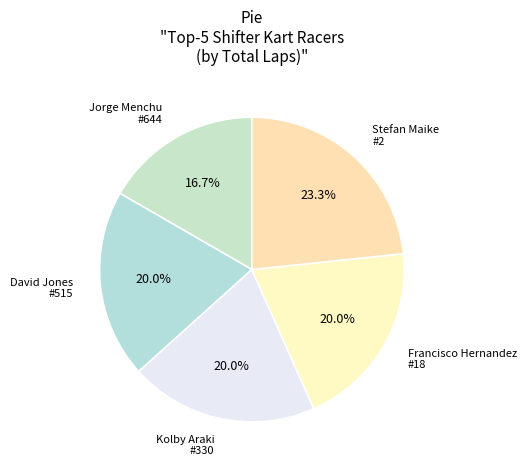

What is the ratio of the value at Stefan Maike #2 to the value at Jorge Menchu #644?

1.4